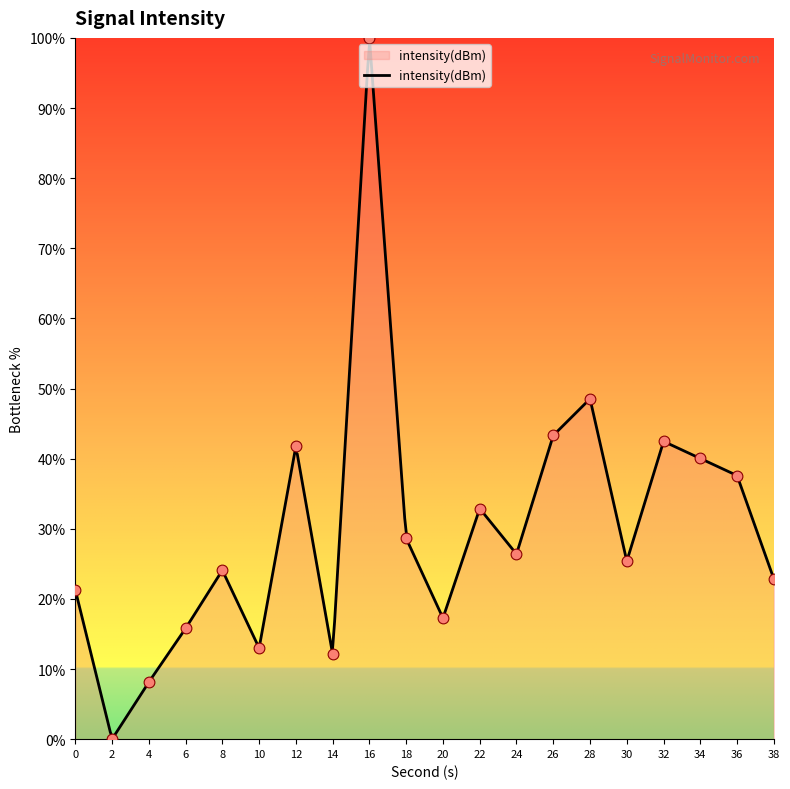

Approximately how many times larger is the value at 28 compared to 20?

2.8